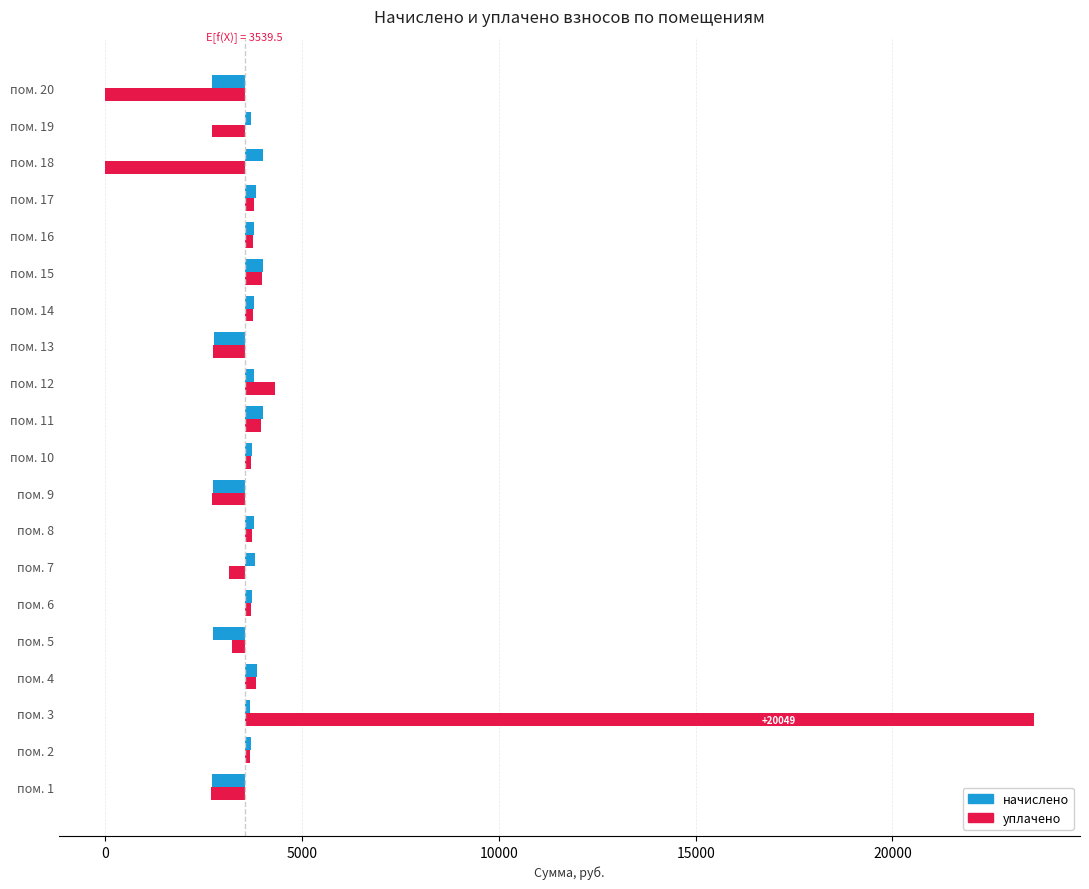

How many series are shown in this chart?

2